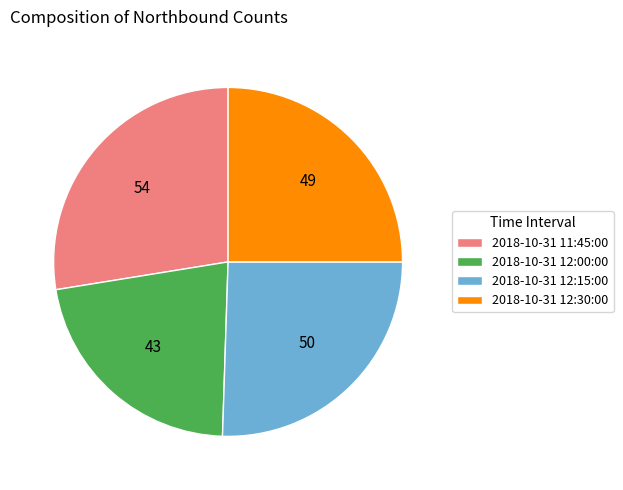

Is 2018-10-31 12:15:00 the majority of the pie?

No